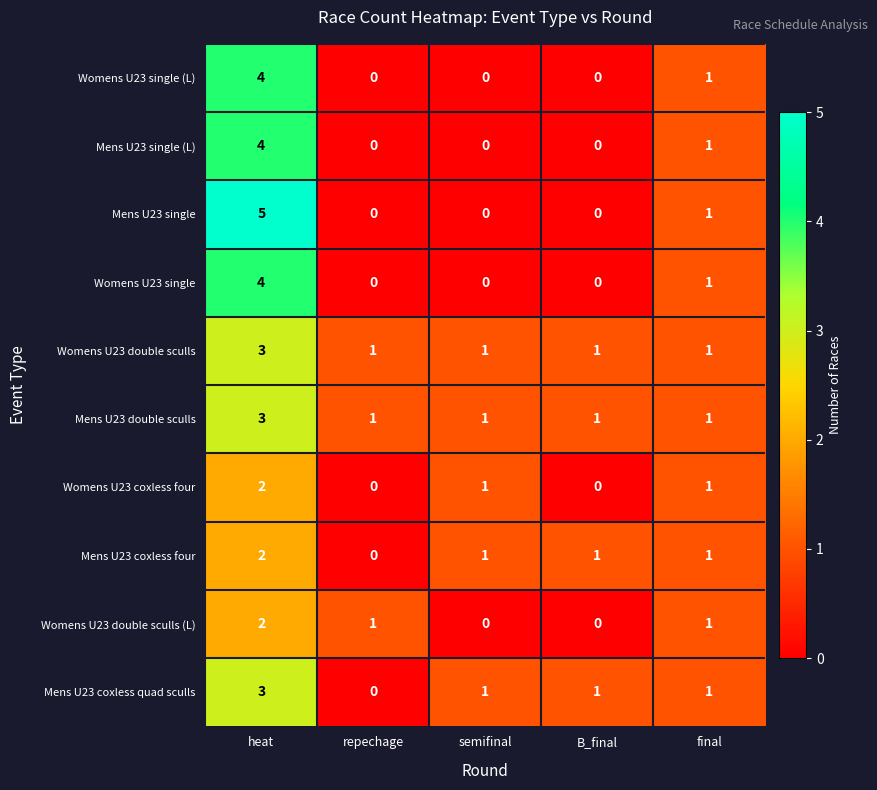

The Mens U23 single (L) series shows 4 at heat. True or false?

True